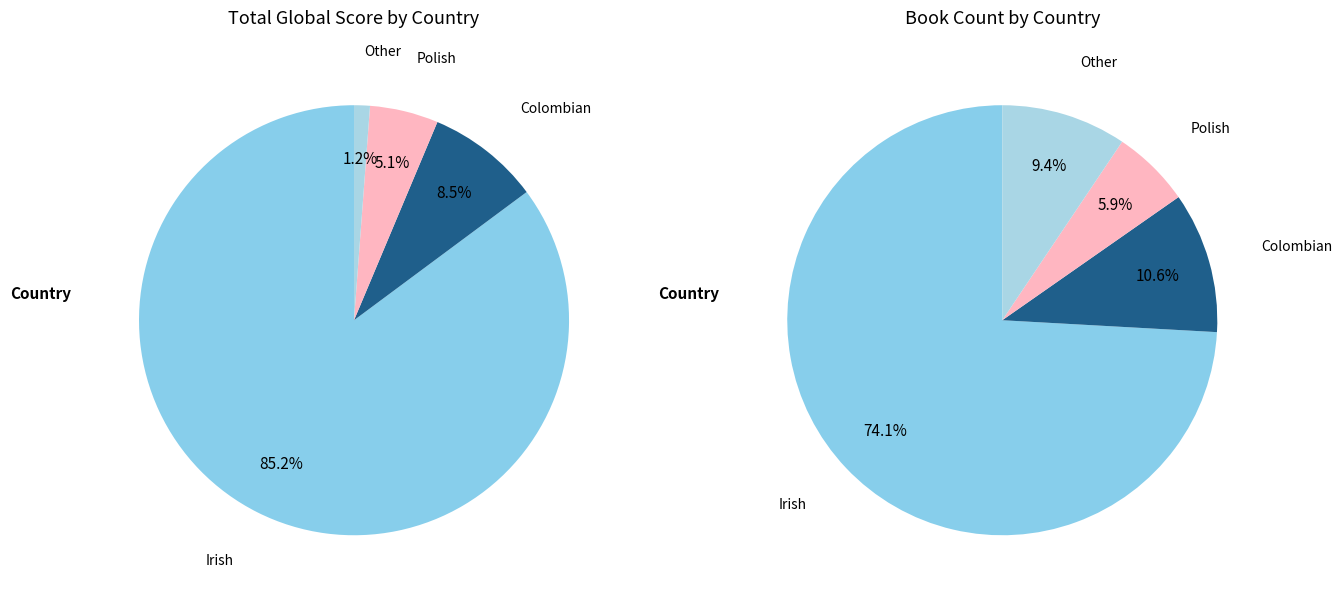

True or false: Colombian accounts for 11% of the total.

True